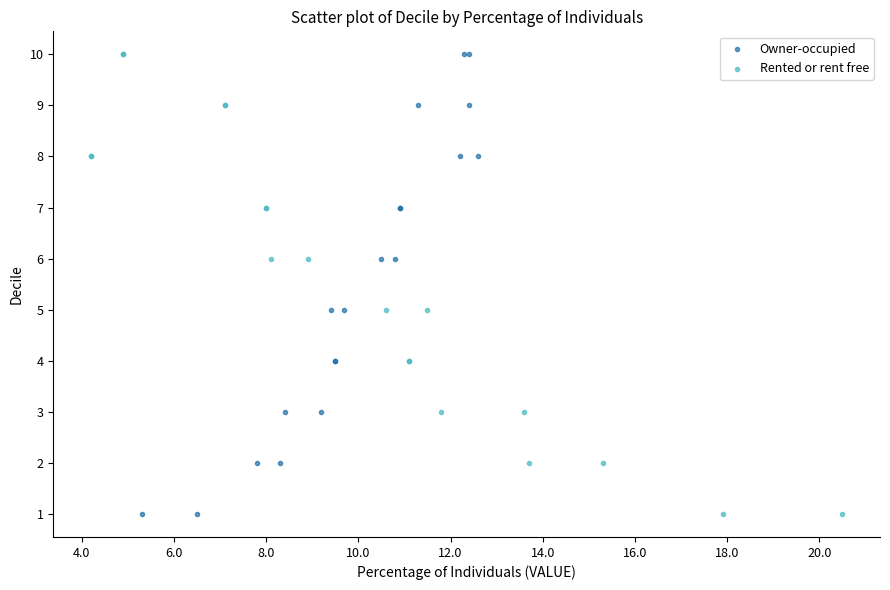

What are all the series names shown in the legend?

Owner-occupied, Rented or rent free